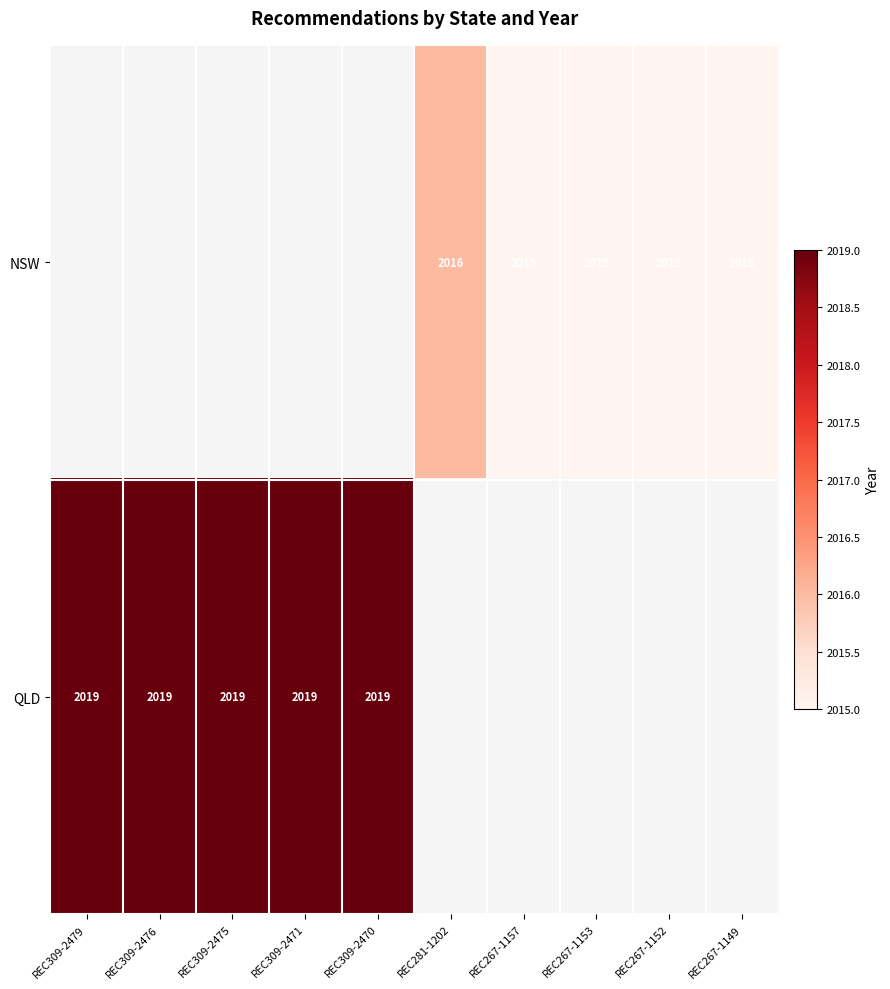

Is the value of NSW at REC267-1152 greater than the value of QLD at REC309-2475?

No